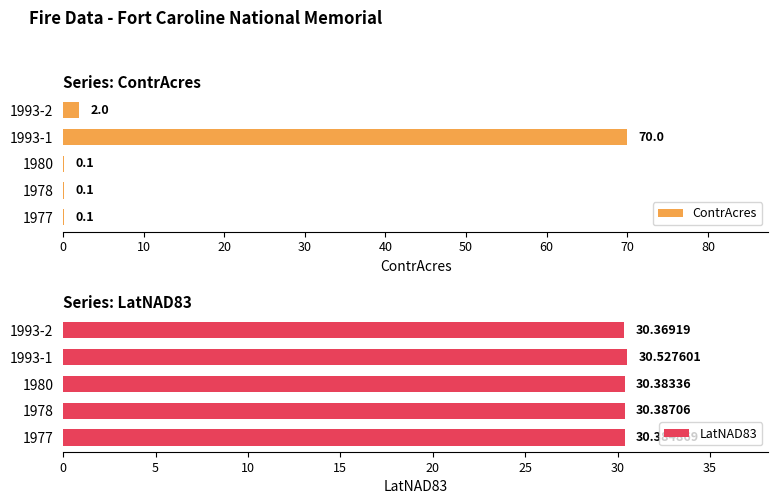

How many data points does each series have?

5